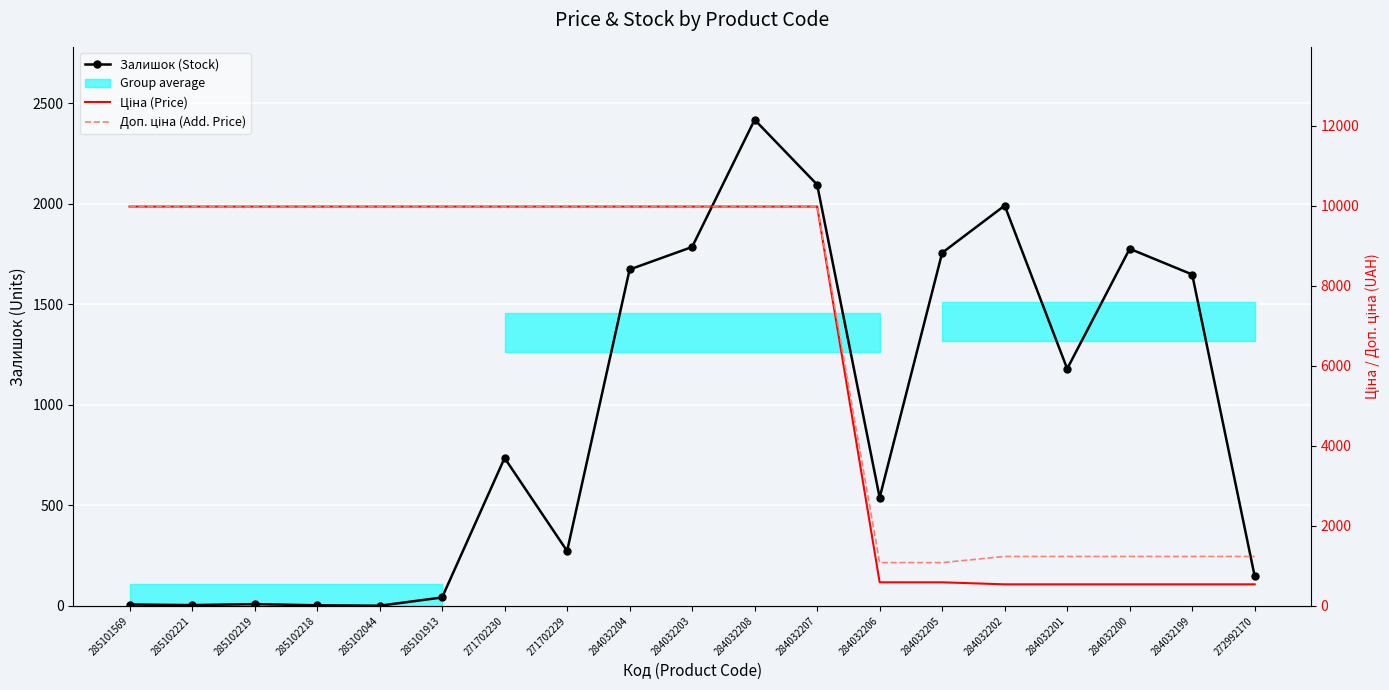

After their last crossing, which series has the higher values: Залишок (Stock) or Ціна (Price)?

Ціна (Price)